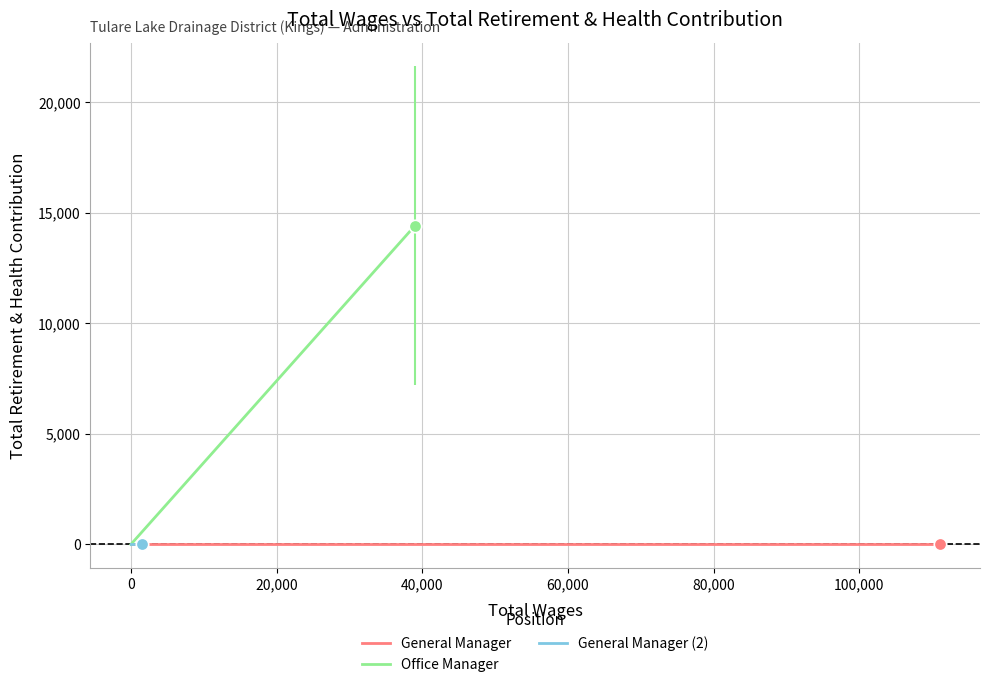

What is the total value across all series at 0?

14411